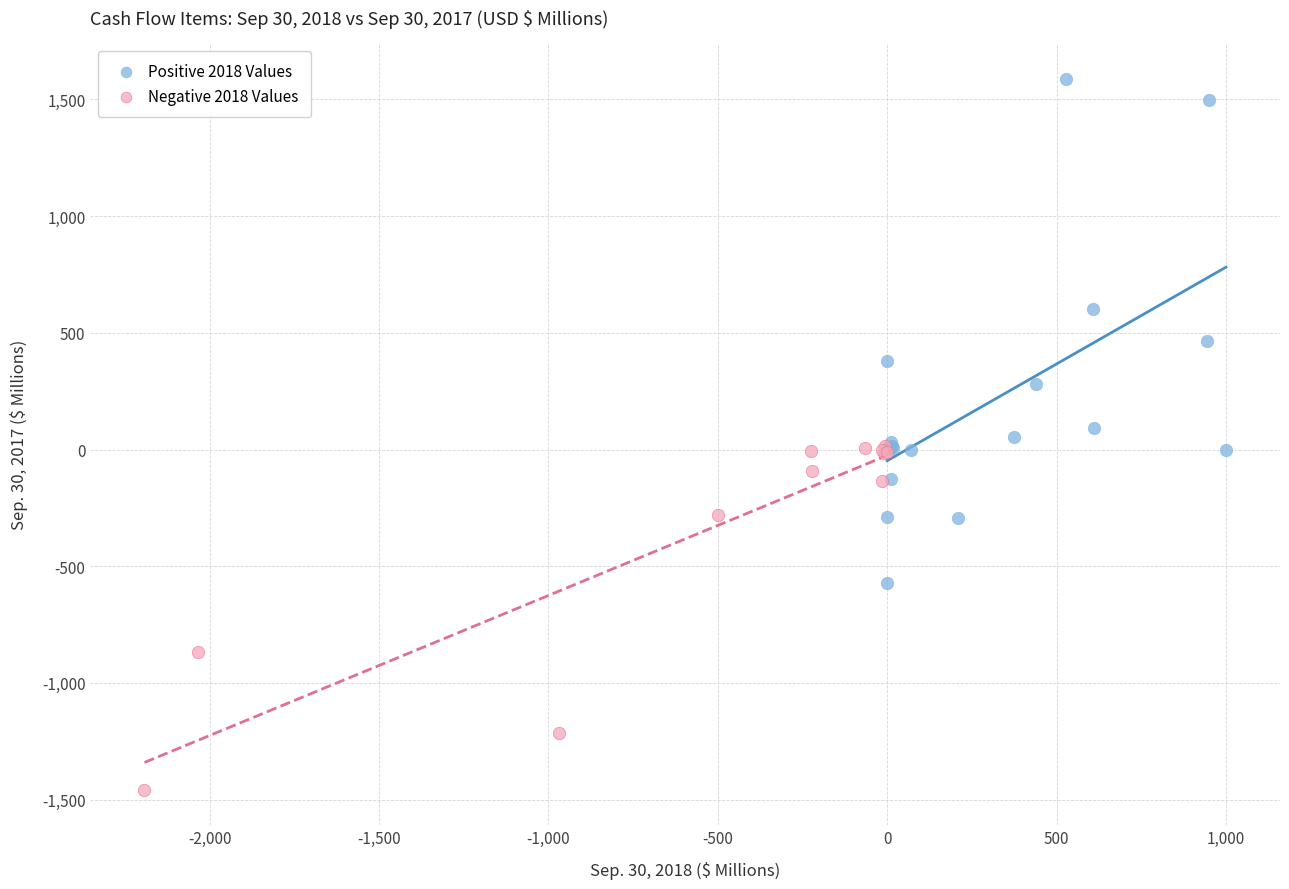

Which series contains the lowest Y value?

Negative 2018 Values